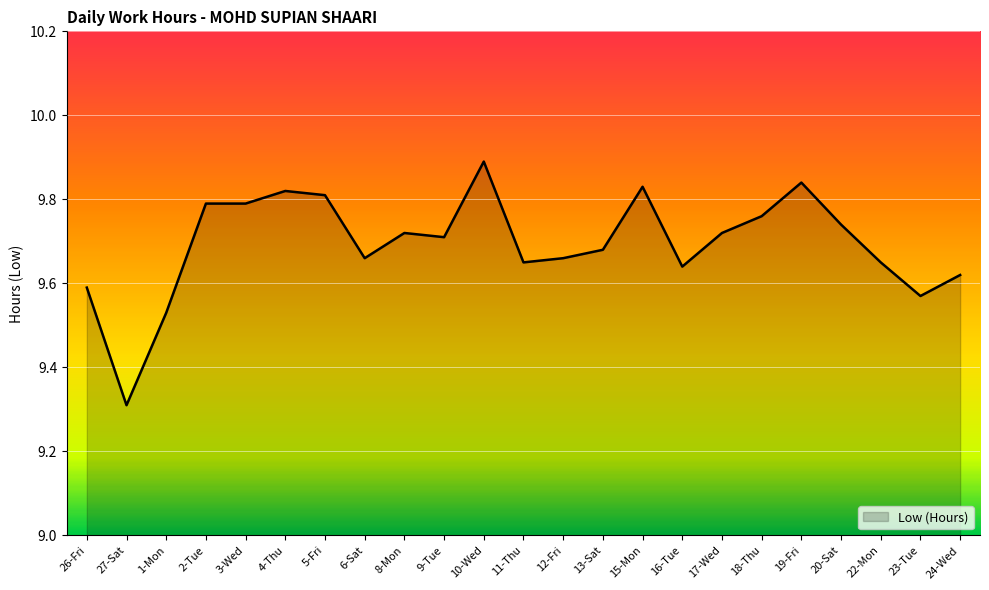

True or false: there are more than 2 points higher than both neighbors.

True